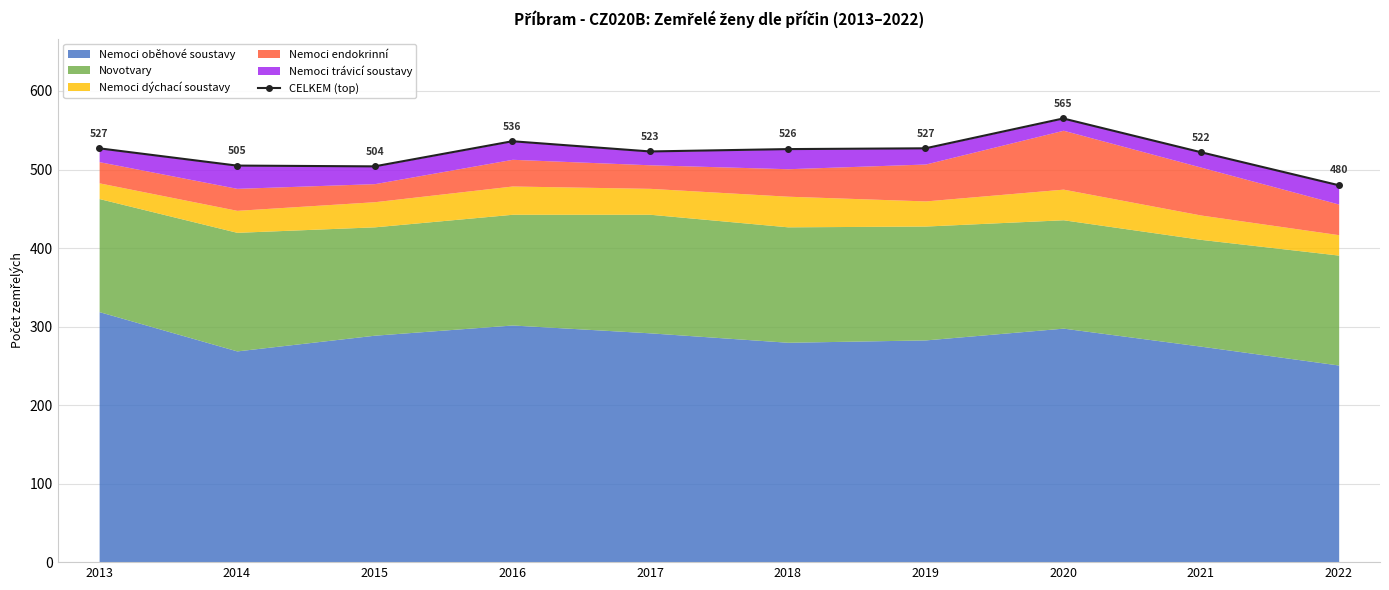

Read the value at 2016.

536